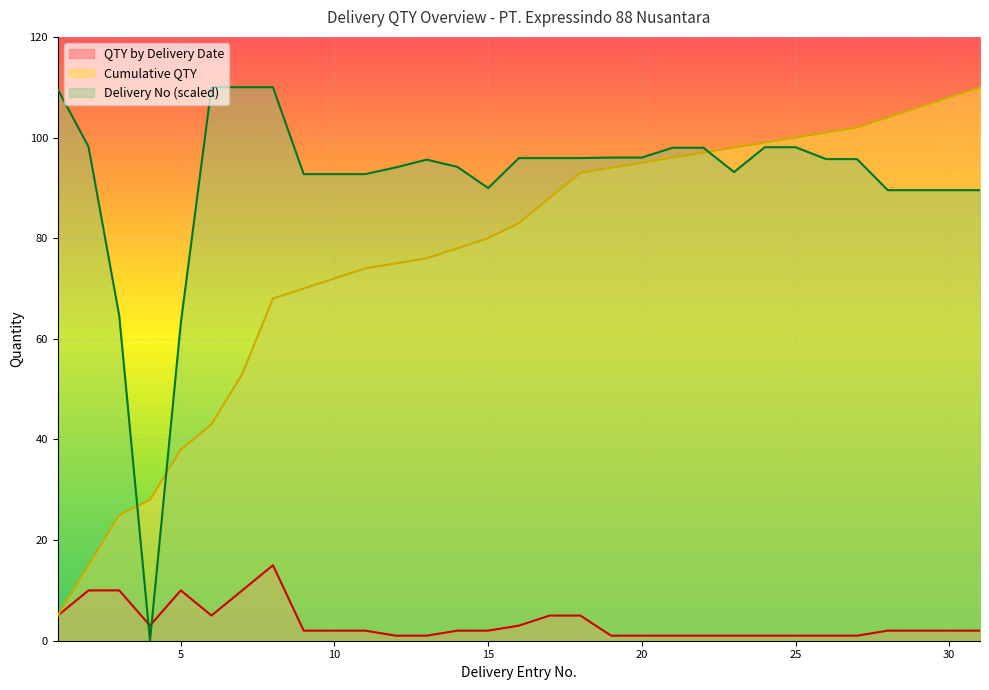

Which series has the largest total across all categories?

Delivery No (scaled)